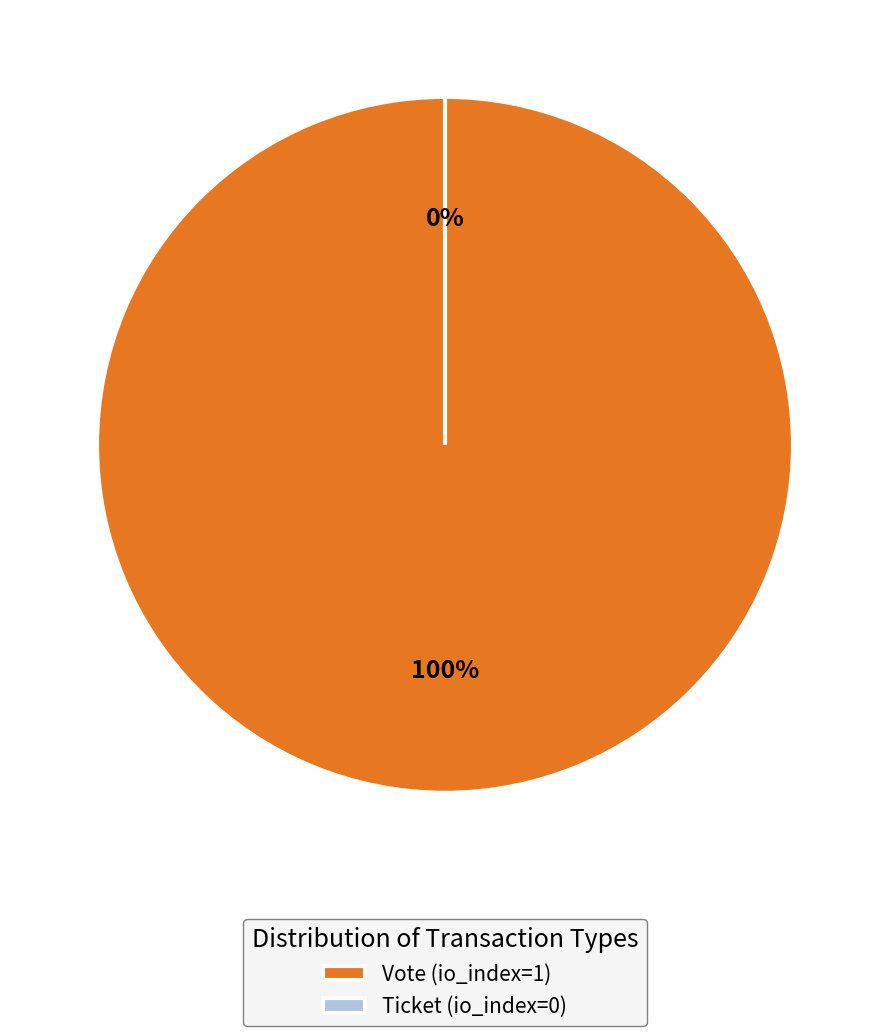

To the nearest percent, what percentage of the pie is Vote (io_index=1)?

100%